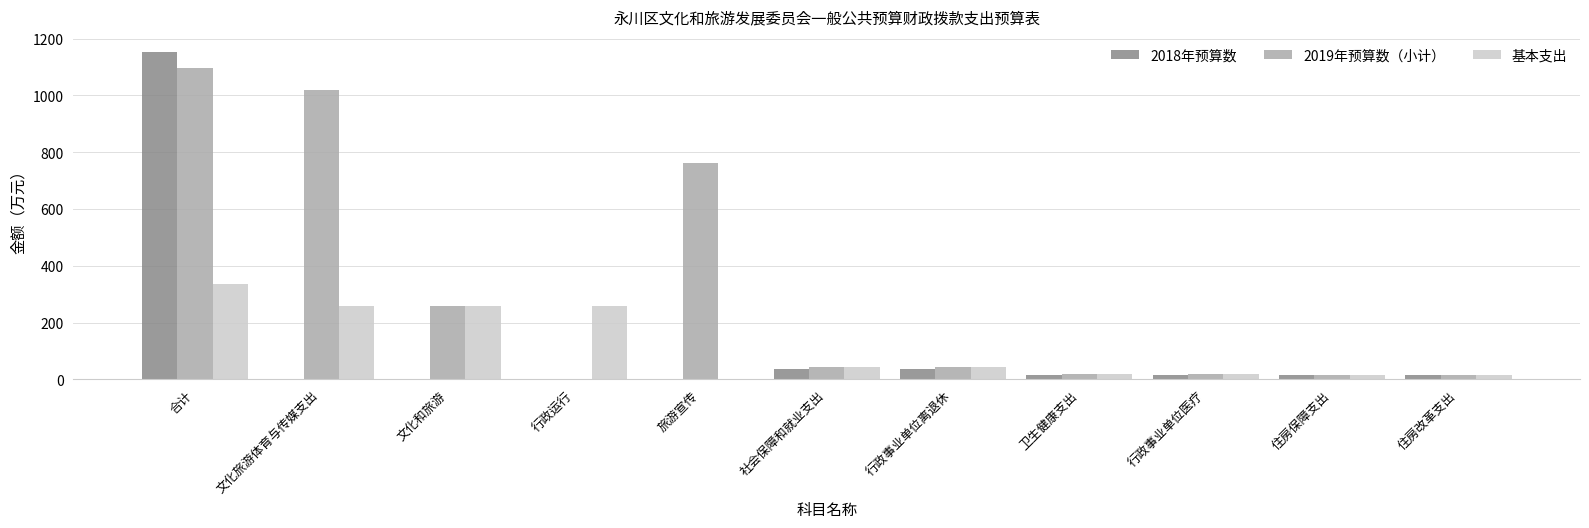

How many groups of bars are there?

11